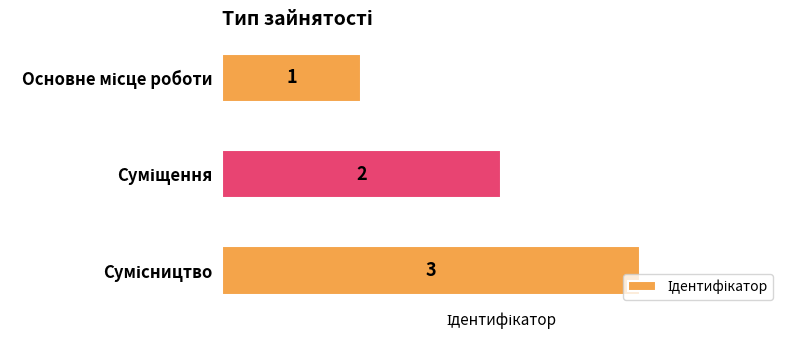

What is the maximum value shown in the chart?

3